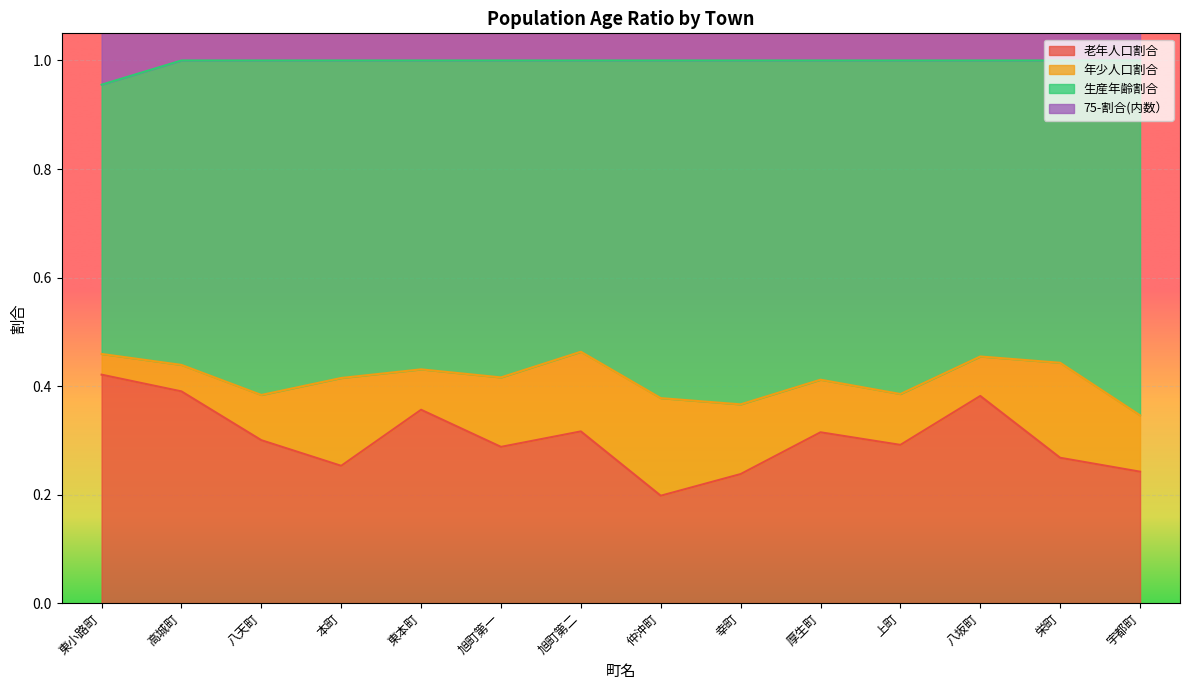

Rank the categories by 老年人口割合 value from highest to lowest.

東小路町, 高城町, 八坂町, 東本町, 旭町第二, 厚生町, 八天町, 上町, 旭町第一, 栄町, 本町, 宇都町, 幸町, 仲沖町